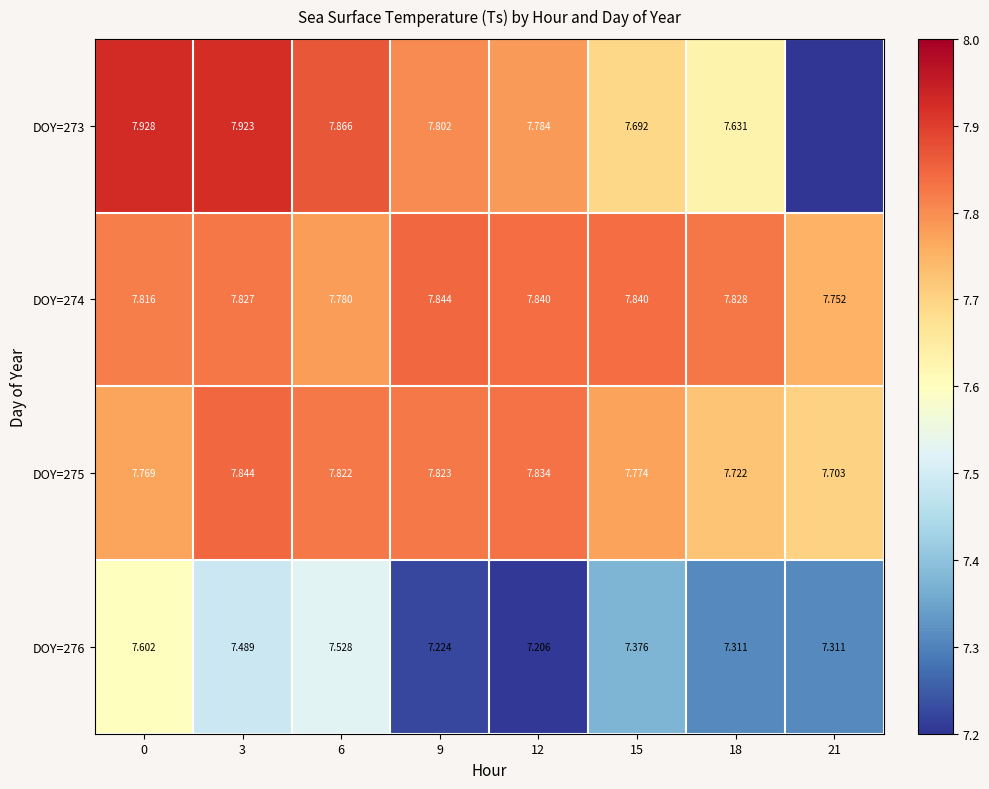

Is the value of DOY=274 at 6 greater than the value of DOY=273 at 12?

No